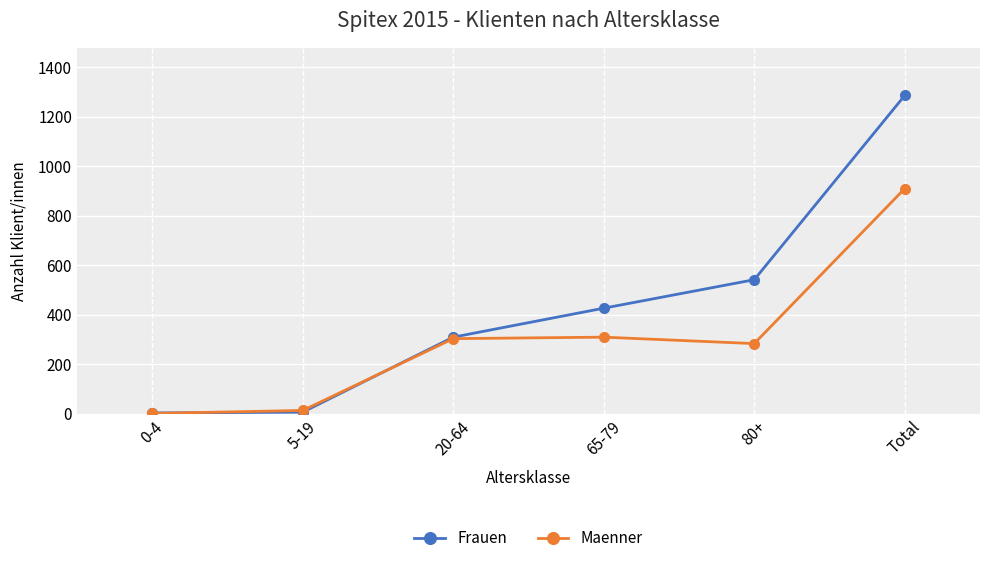

True or false: Maenner has more than 1 interior local peaks.

False